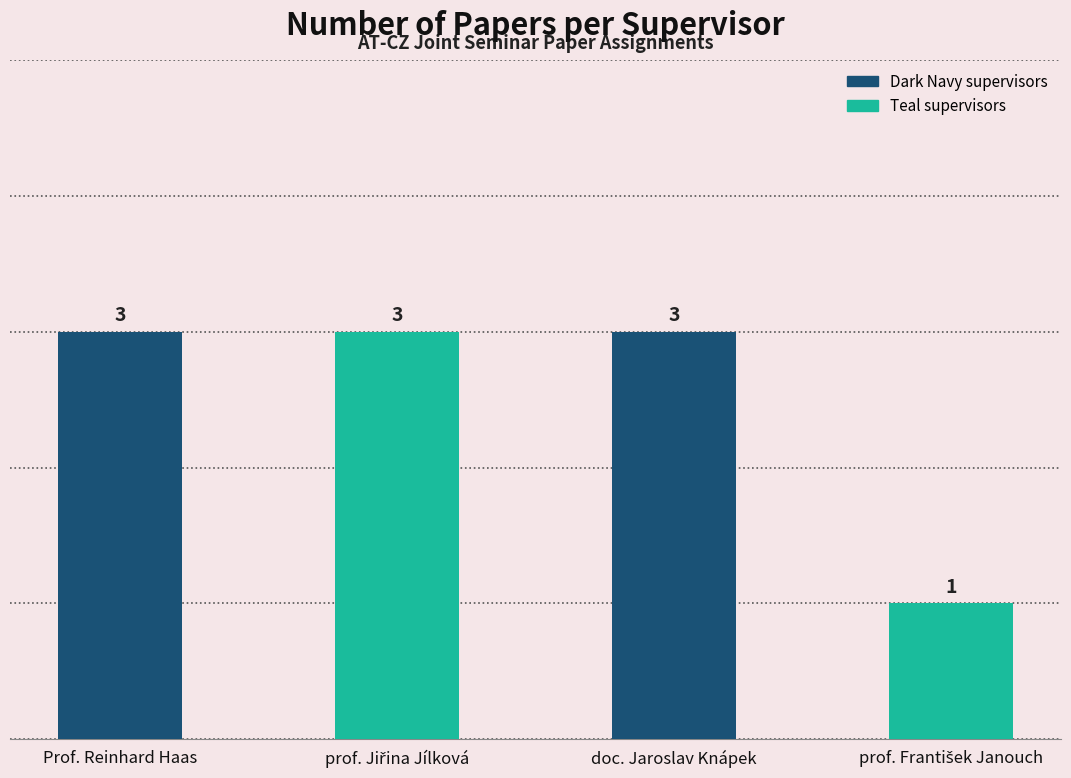

How many bars are there in total?

4